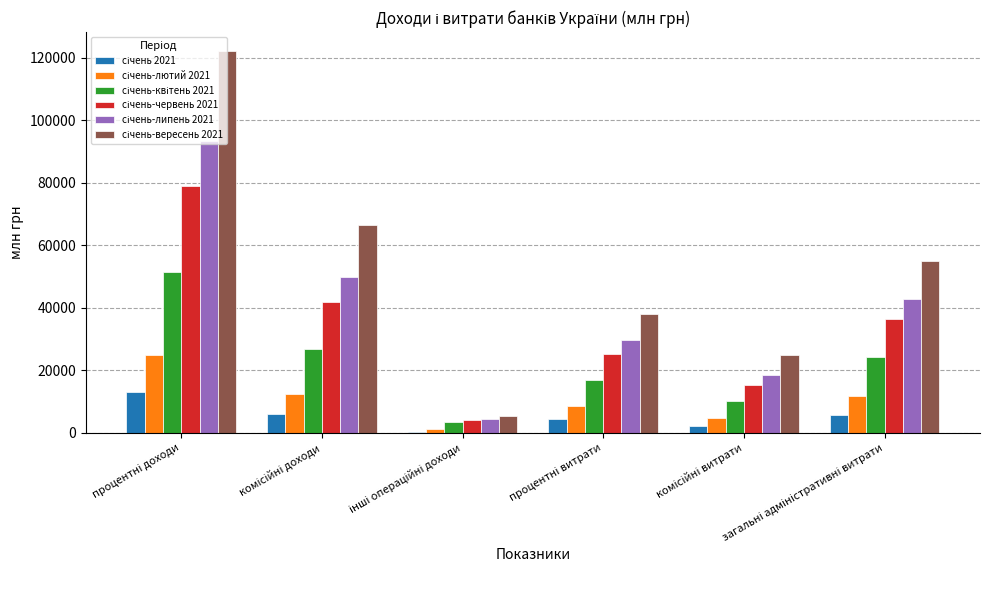

What is the maximum value shown in the chart?

122064